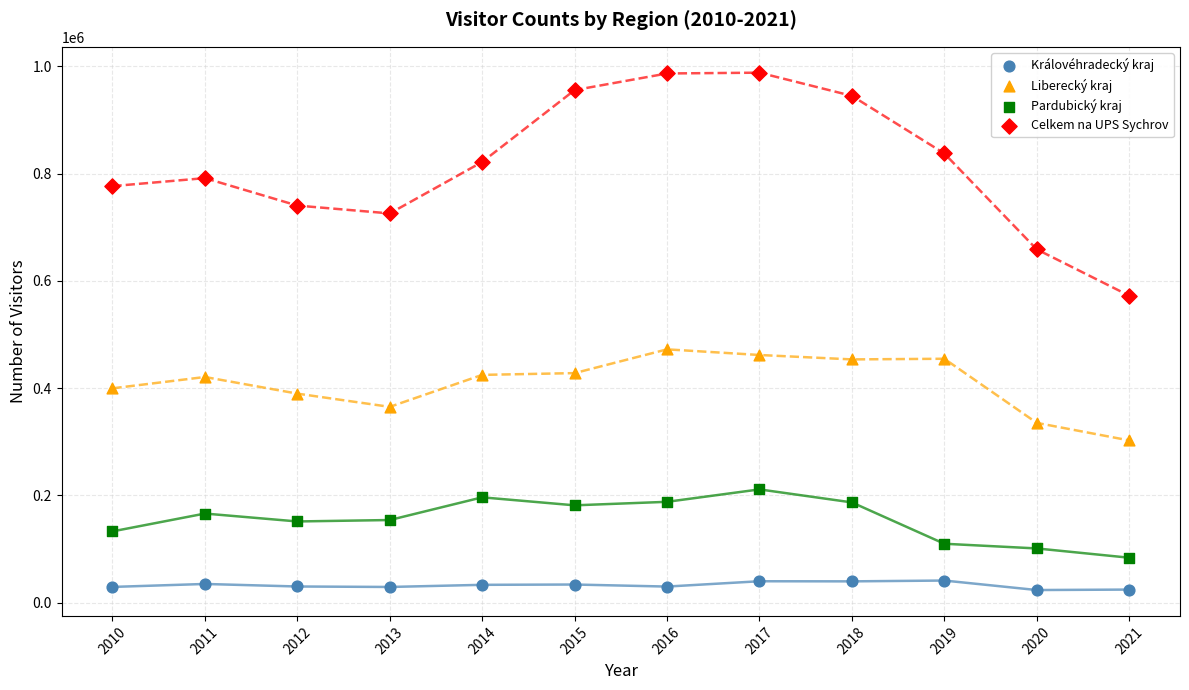

What is the spread (max minus min) of values at 2017?

948004